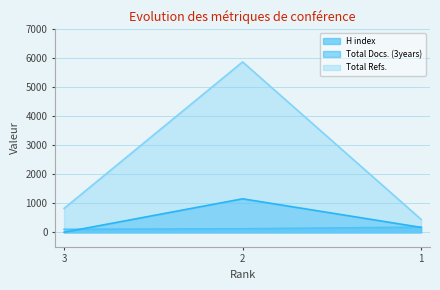

What is the sum of all Total Docs. (3years) values?

1327